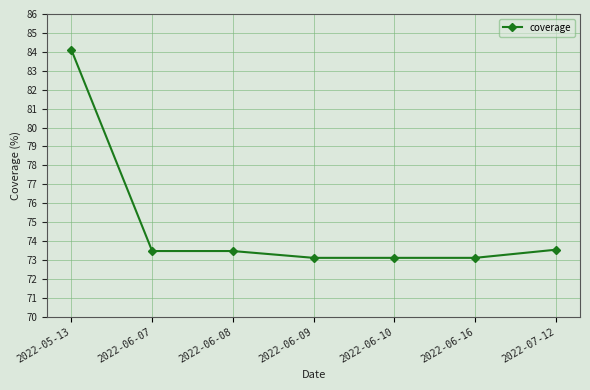

What is the sum of all values?

523.9